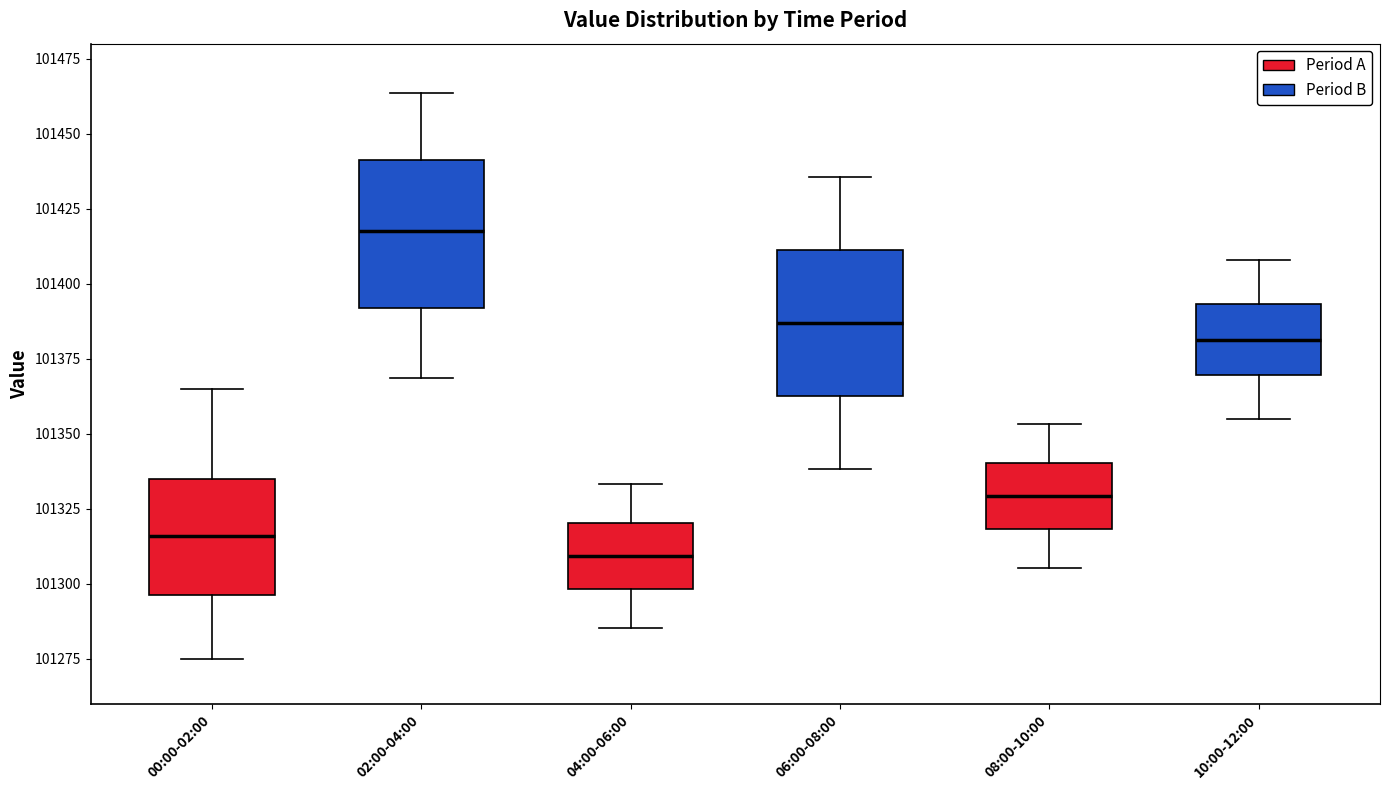

Where does the lower whisker of the box for 10:00-12:00 end on the y-axis? The values are not printed on the chart, so give them approximately, as read against the axis.

101355